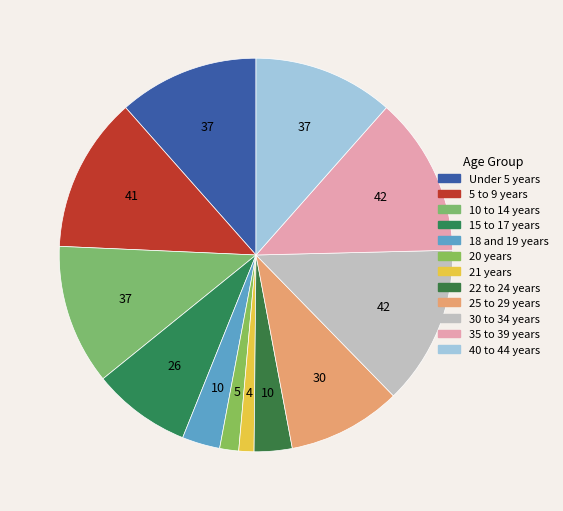

Which category has the smallest portion of the pie?

21 years